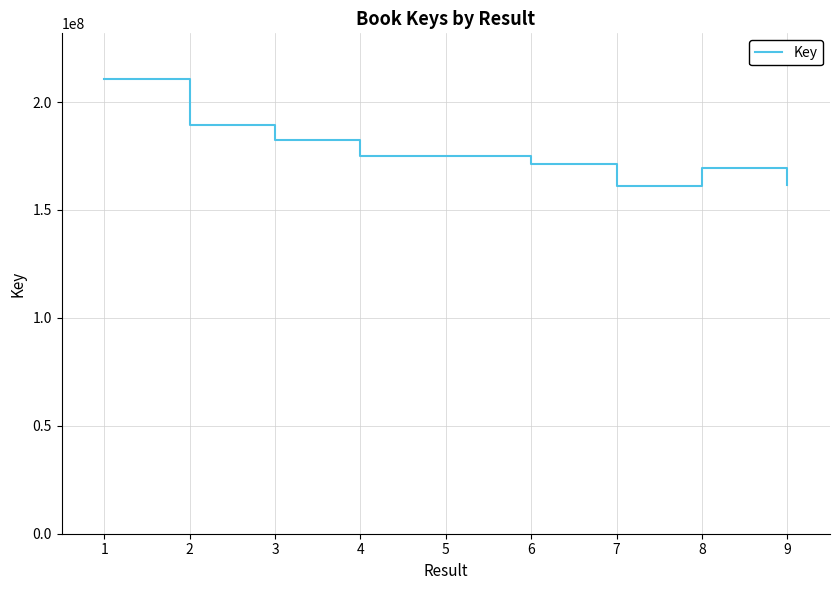

What is the change in value from 3 to 6?

-13838456